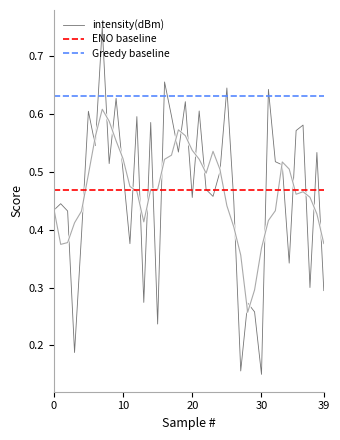

What is the average value?

0.5